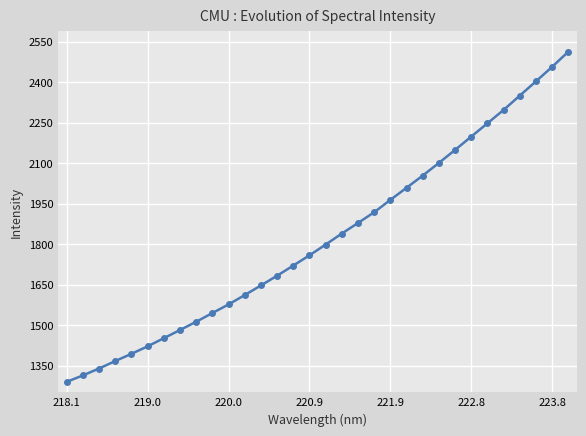

What is the minimum value shown in the chart?

1290.5